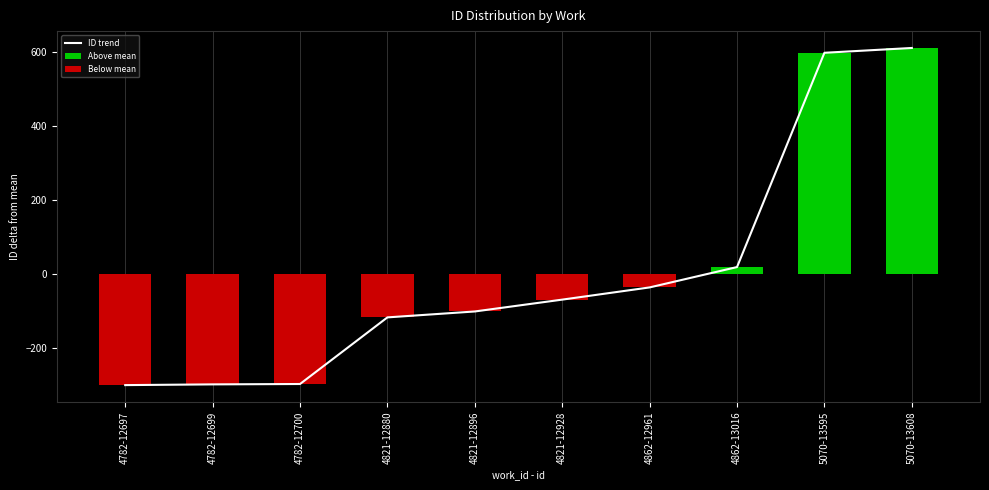

Reading left to right, transcribe all the data shown in this chart.

ID trend: 4782-12697=-301	4782-12699=-299	4782-12700=-298	4821-12880=-118	4821-12896=-102	4821-12928=-70	4862-12961=-37	4862-13016=18	5070-13595=597	5070-13608=610
Above mean: 4782-12697=0	4782-12699=0	4782-12700=0	4821-12880=0	4821-12896=0	4821-12928=0	4862-12961=0	4862-13016=18	5070-13595=597	5070-13608=610
Below mean: 4782-12697=-301	4782-12699=-299	4782-12700=-298	4821-12880=-118	4821-12896=-102	4821-12928=-70	4862-12961=-37	4862-13016=0	5070-13595=0	5070-13608=0